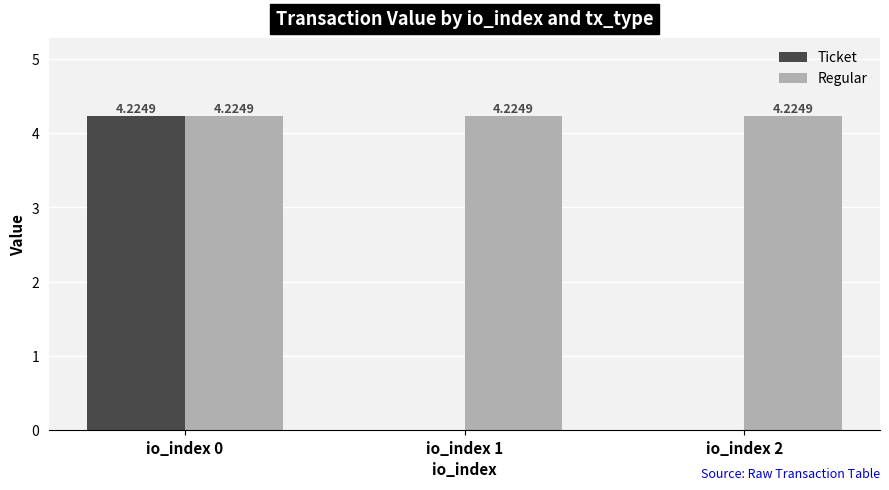

Which series has the largest total across all categories?

Regular